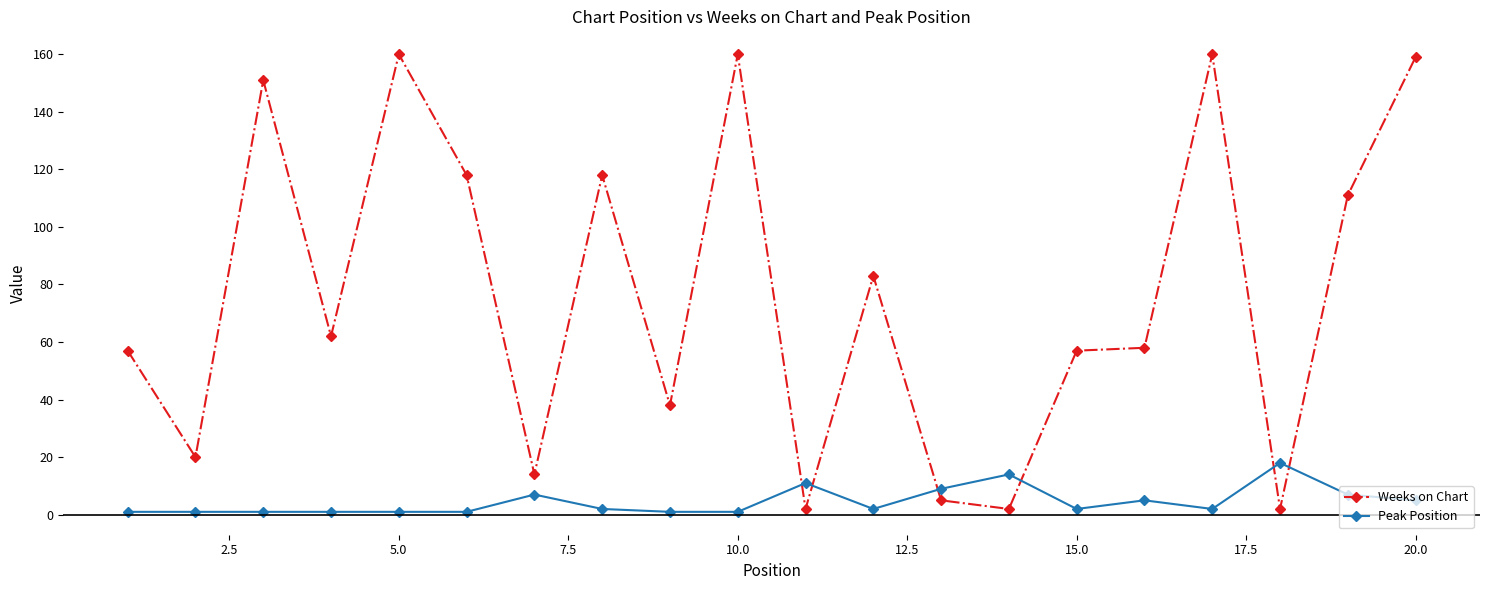

Reading left to right, extract all data points from this chart.

Weeks on Chart: 57	20	151	62	160	118	14	118	38	160	2	83	5	2	57	58	160	2	111	159
Peak Position: 1	1	1	1	1	1	7	2	1	1	11	2	9	14	2	5	2	18	7	5